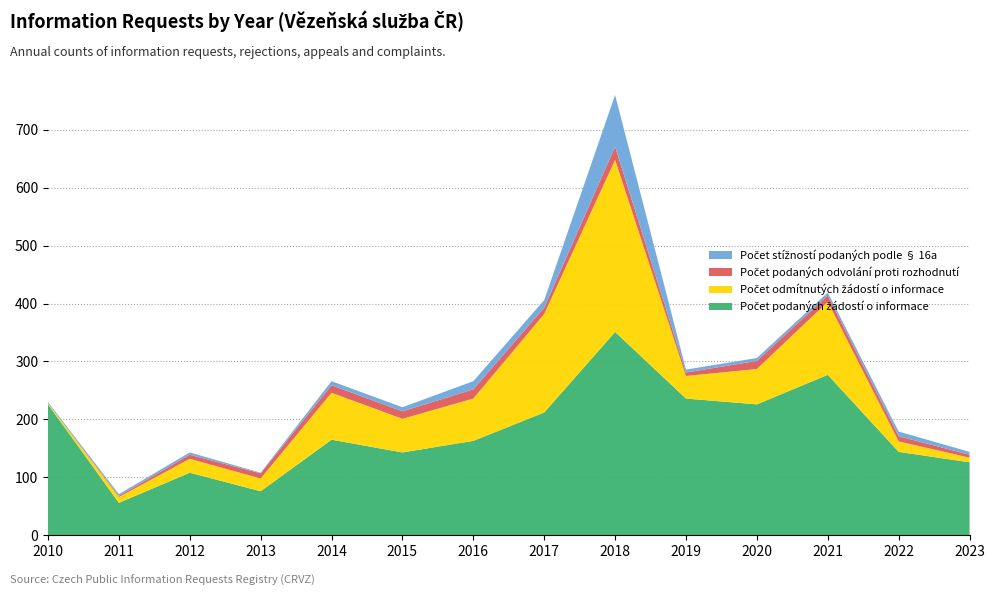

Reading left to right, transcribe all the data shown in this chart.

Počet podaných žádostí o informace: 2010=226	2011=56	2012=108	2013=76	2014=165	2015=143	2016=163	2017=212	2018=351	2019=236	2020=226	2021=277	2022=144	2023=126
Počet odmítnutých žádostí o informace: 2010=2	2011=10	2012=24	2013=22	2014=81	2015=58	2016=73	2017=170	2018=297	2019=39	2020=61	2021=126	2022=18	2023=8
Počet podaných odvolání proti rozhodnutí: 2010=0	2011=2	2012=7	2013=9	2014=13	2015=13	2016=16	2017=11	2018=23	2019=6	2020=14	2021=11	2022=9	2023=5
Počet stížností podaných podle § 16a: 2010=2	2011=3	2012=4	2013=1	2014=7	2015=7	2016=14	2017=13	2018=89	2019=5	2020=5	2021=5	2022=8	2023=5